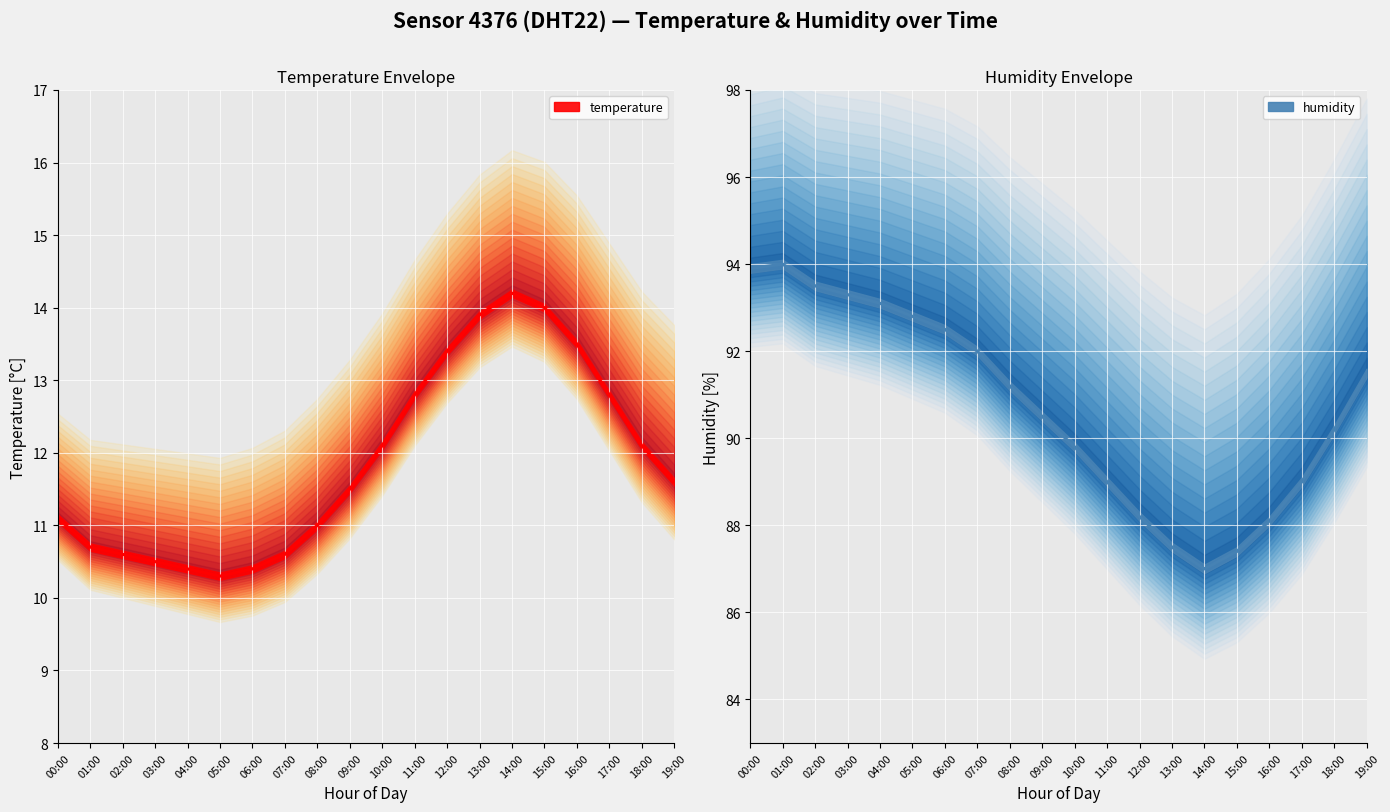

In humidity, how many points are lower than both neighbors (excluding endpoints)?

1